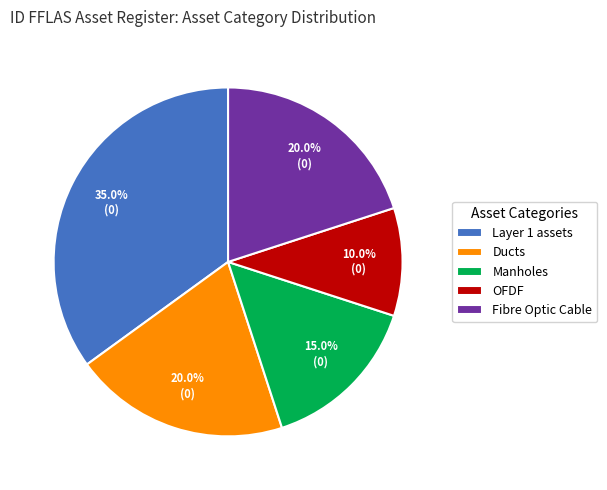

Which category has the biggest portion of the pie?

Layer 1 assets